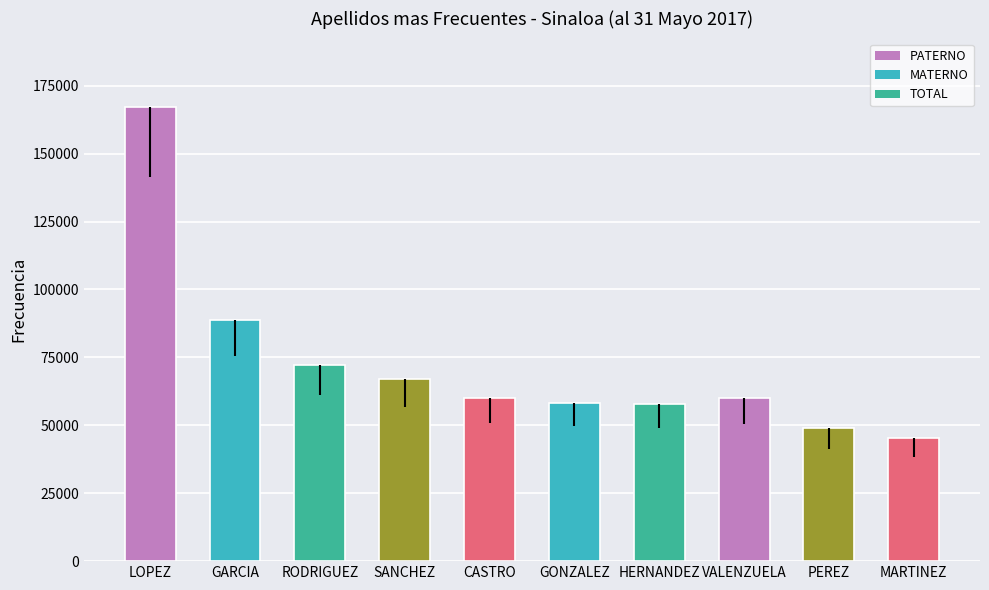

What is the label of the 10th bar from the right?

LOPEZ